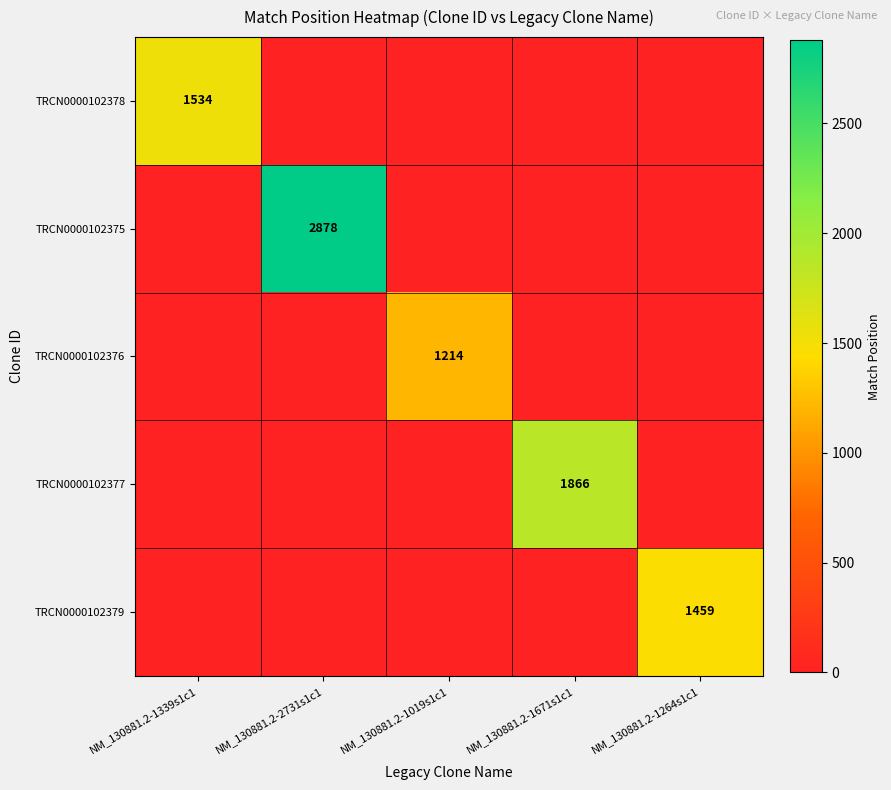

At which category is the sum across all series the highest?

NM_130881.2-2731s1c1